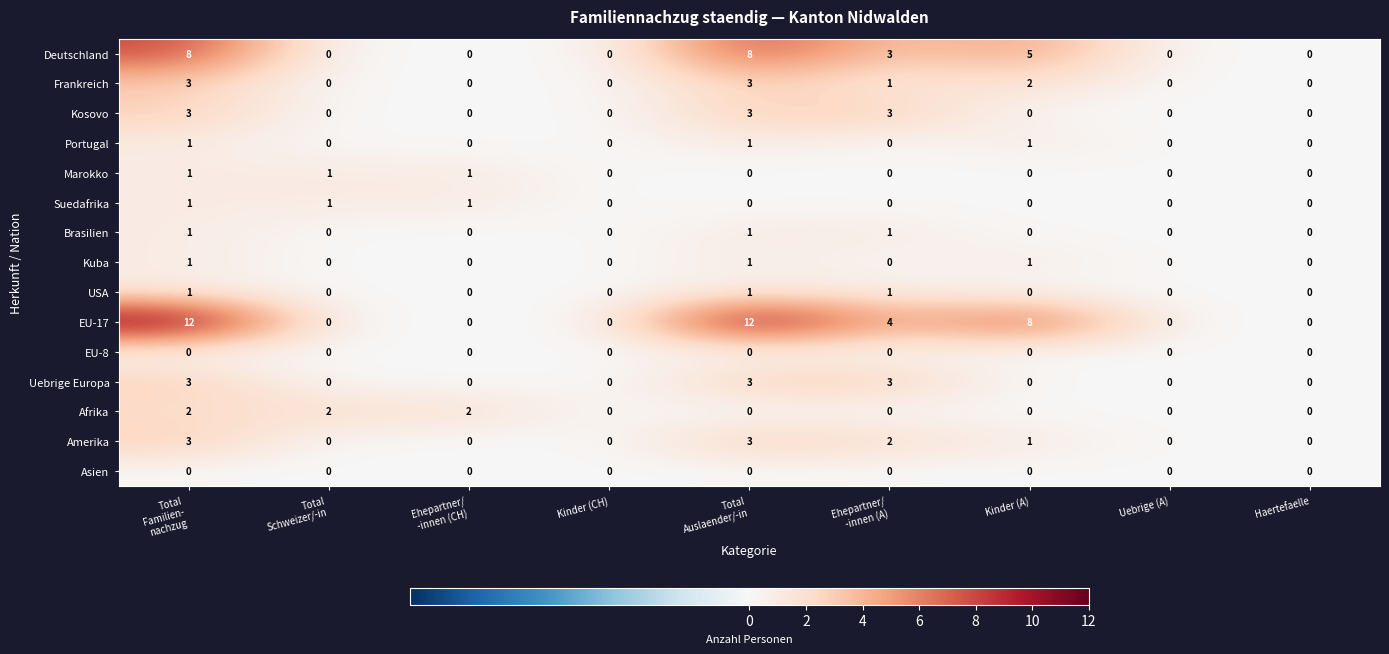

Which series has the widest spread of values?

EU-17